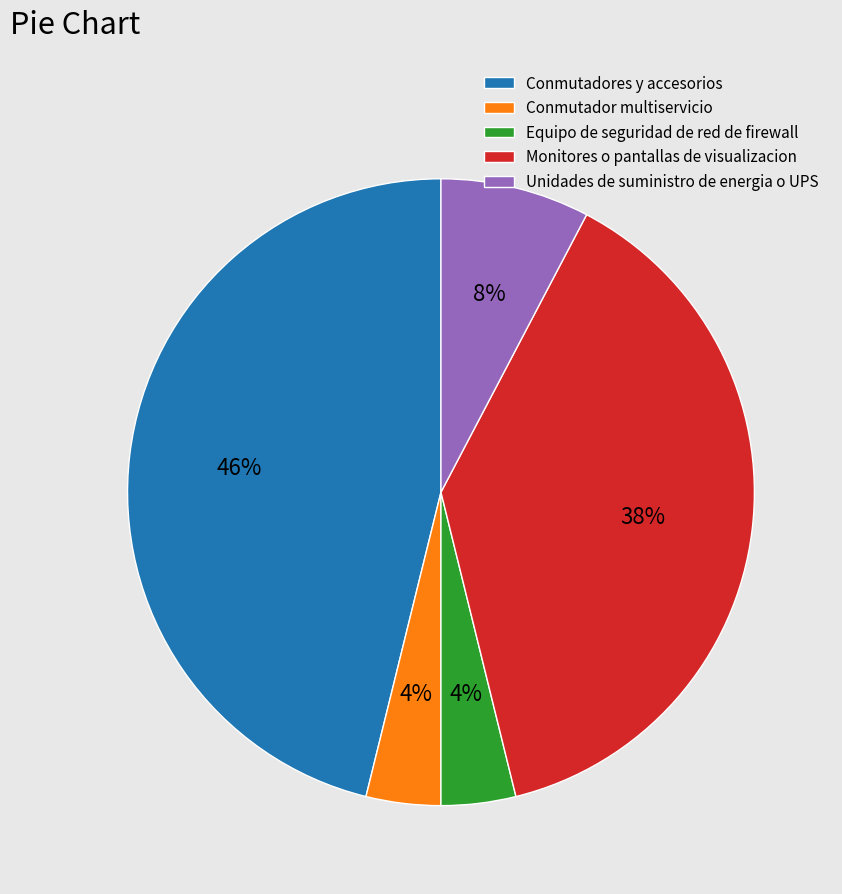

To the nearest percent, what is the combined percentage of Monitores o pantallas de visualizacion and Unidades de suministro de energia o UPS?

46%